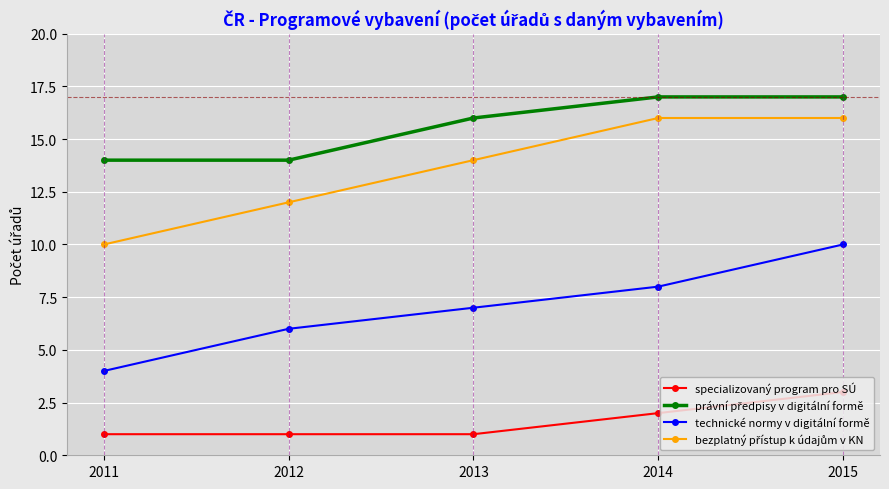

What is the sum of the specializovaný program pro SÚ values at 2014 and 2011?

3